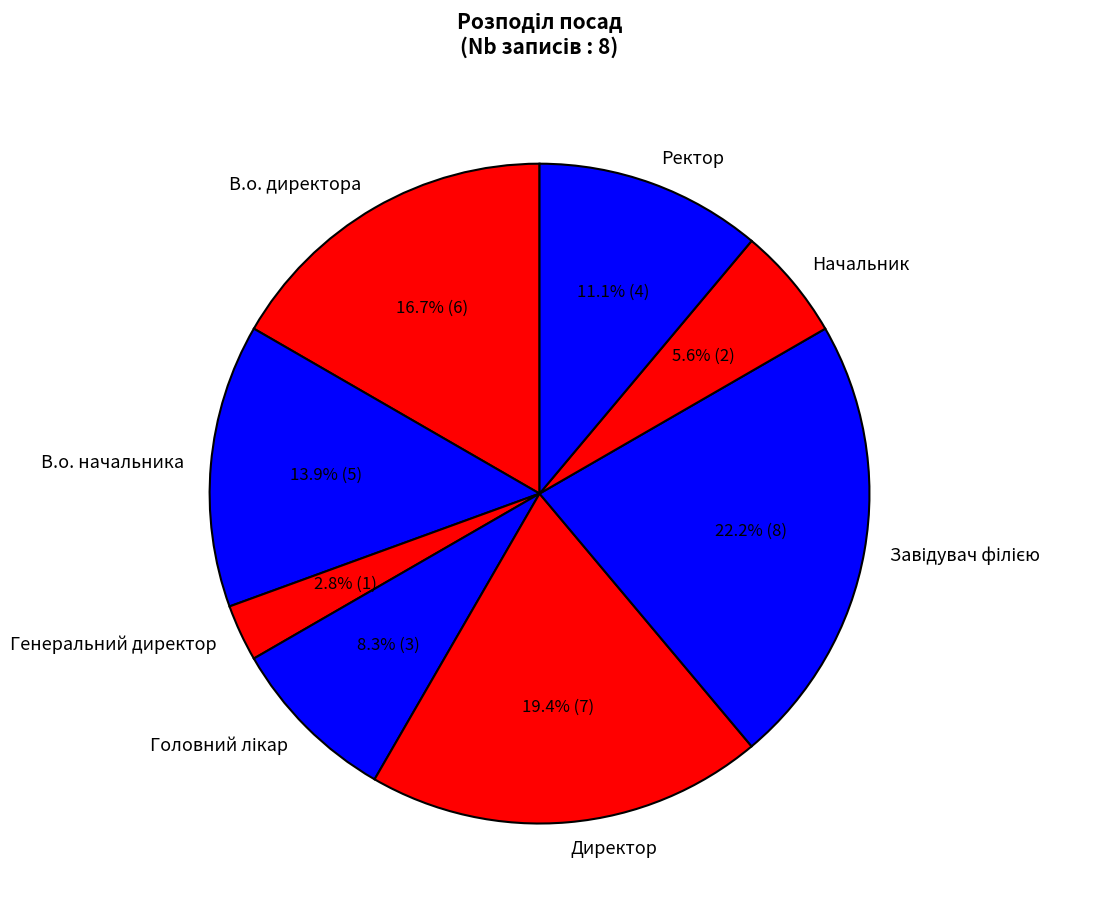

To the nearest percent, what portion does Генеральний директор represent?

3%